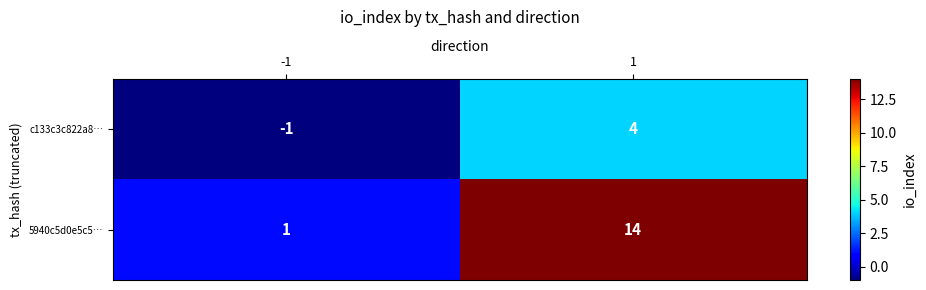

The value of 5940c5d0e5c5… at -1 is 1. True or false?

True